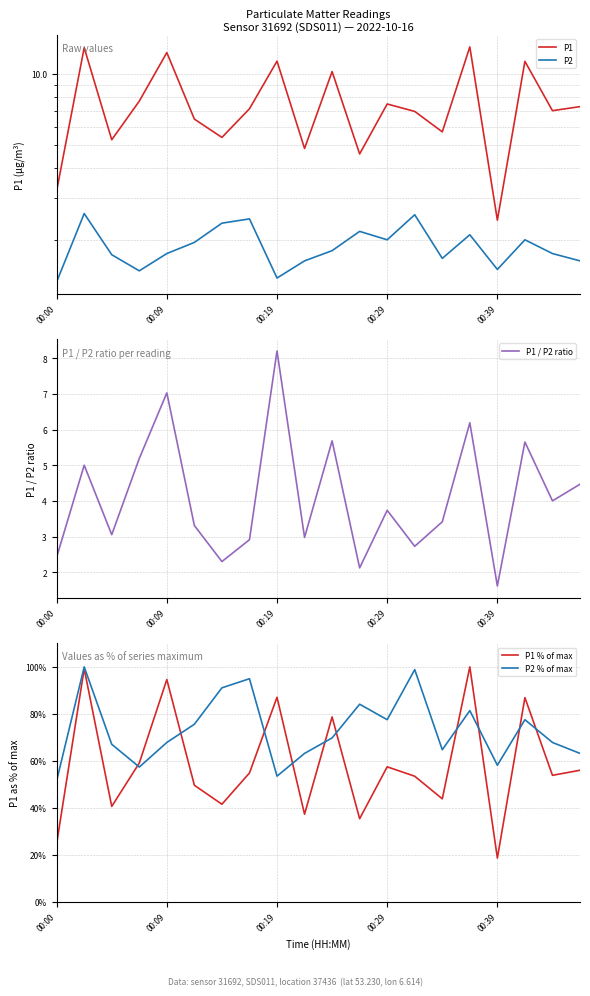

Which series has the largest range (max minus min)?

P1 % of max